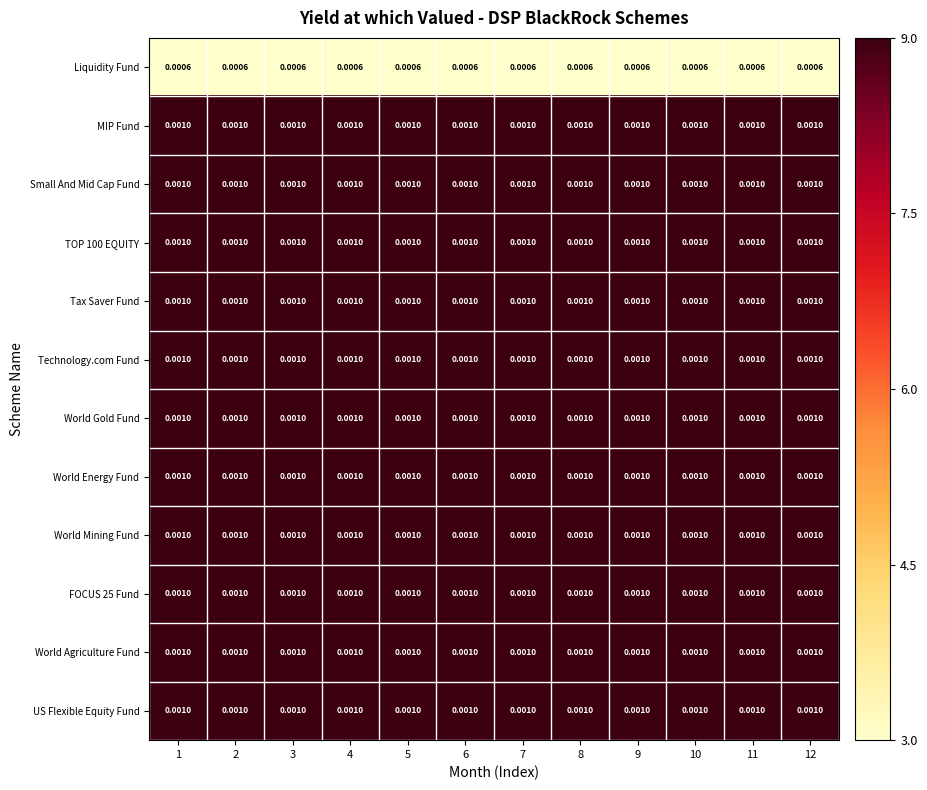

Is the value of World Mining Fund at 2 greater than the value of Liquidity Fund at 11?

Yes